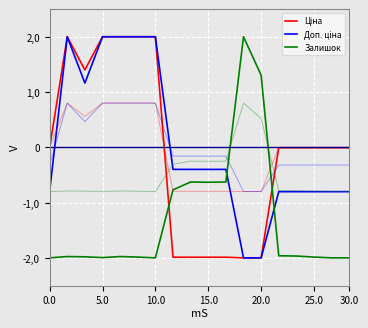

Count the number of data series in this chart.

3